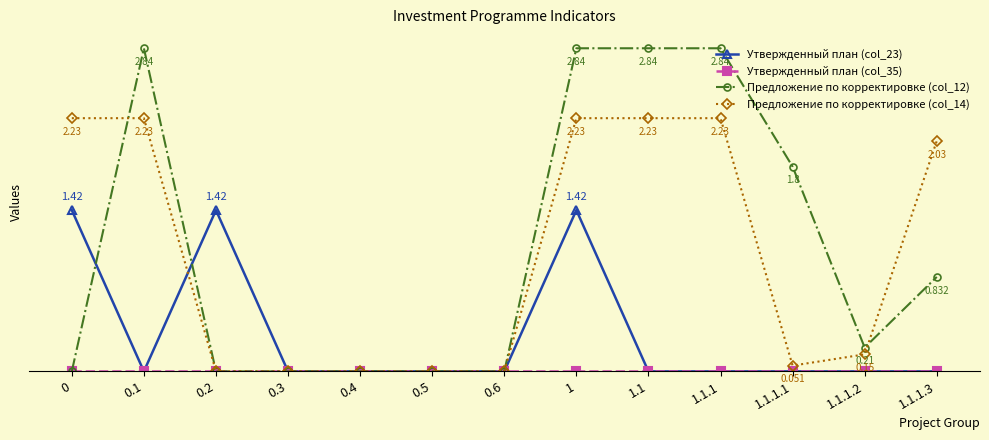

Which series ends up on top after the final intersection of Предложение по корректировке (col_12) and Утвержденный план (col_23)?

Утвержденный план (col_23)